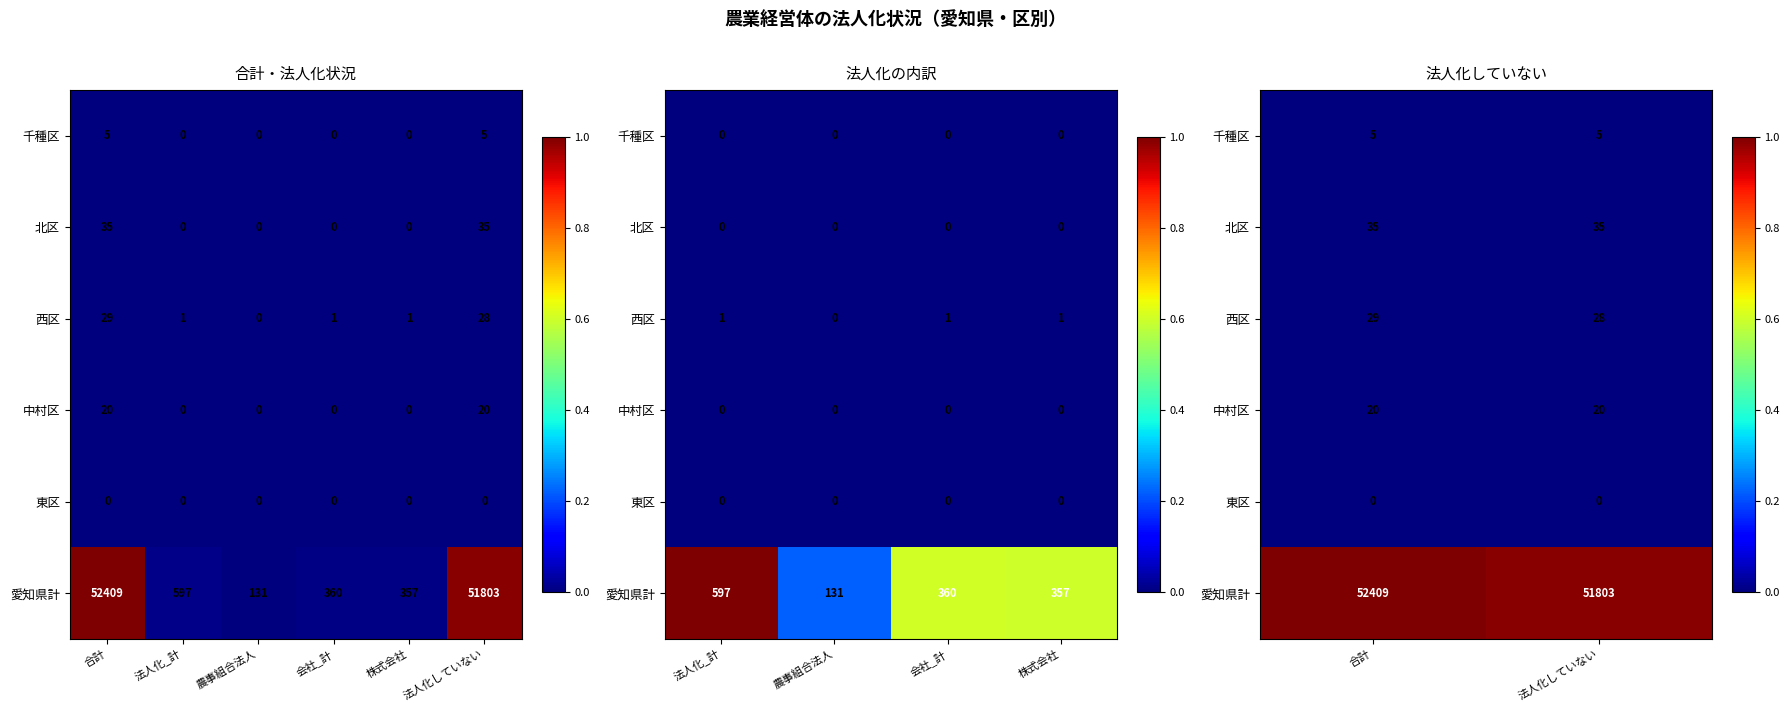

How many categories are shown in the chart?

2